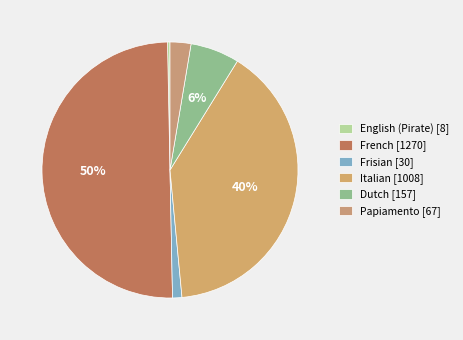

Is there any slice that represents more than half of the pie?

No